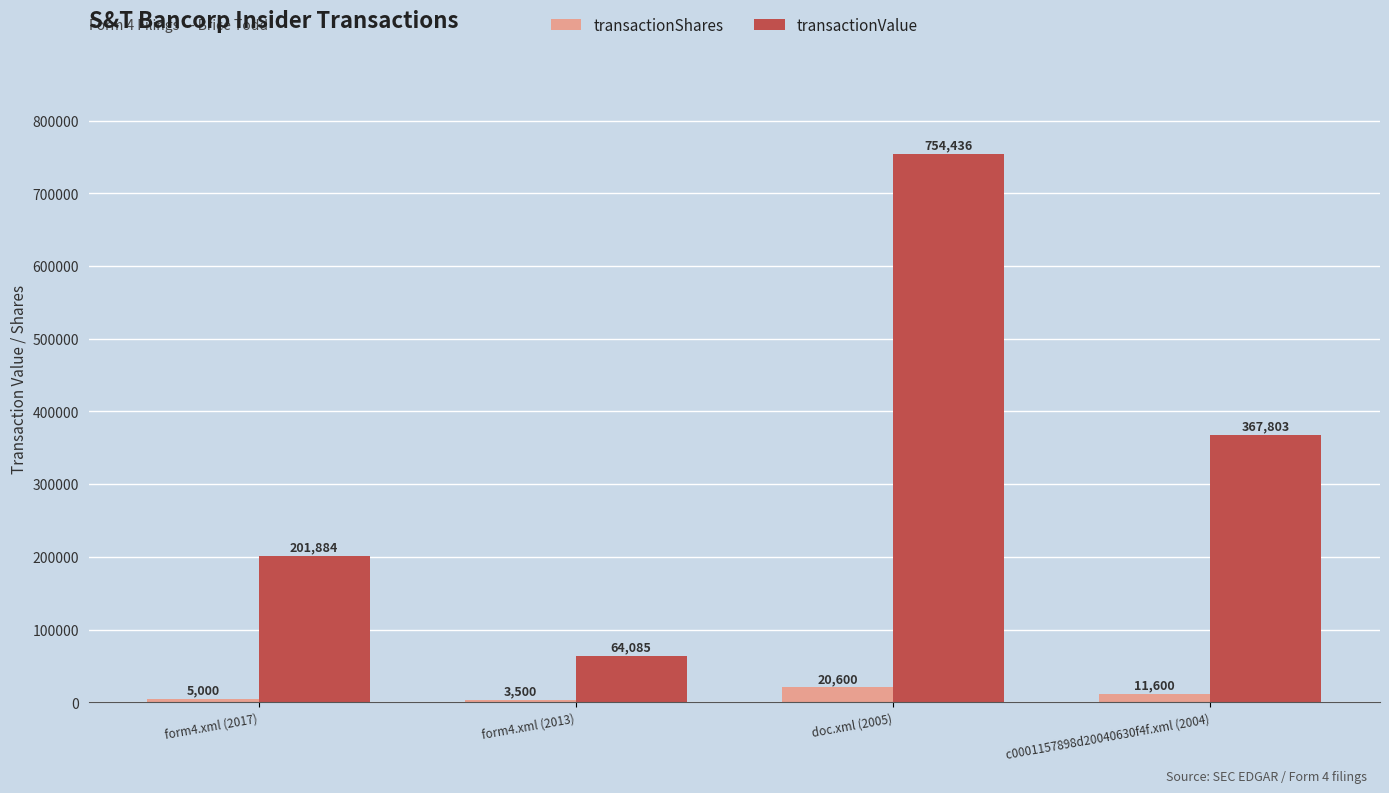

The value of transactionShares at doc.xml (2005) is 20600. True or false?

True